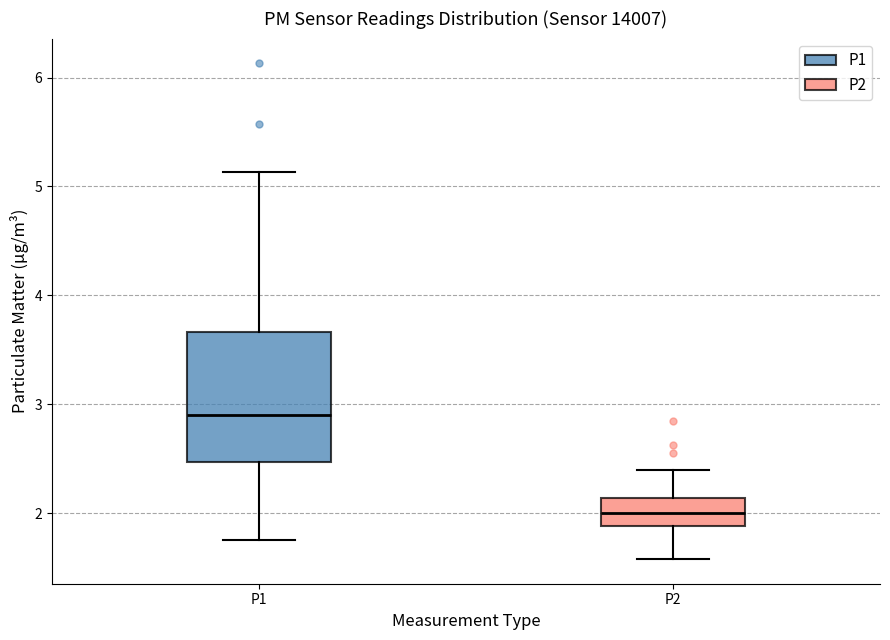

Reading left to right, transcribe this box plot: for each box, give where its median line is, the range the box spans, and where its two whiskers end, as read against the y-axis. The values are not printed on the chart, so give them approximately, as read against the axis.

P1: median 2.9, box 2.5 to 3.7, whiskers 1.8 to 5.1
P2: median 2.0, box 1.9 to 2.1, whiskers 1.6 to 2.4